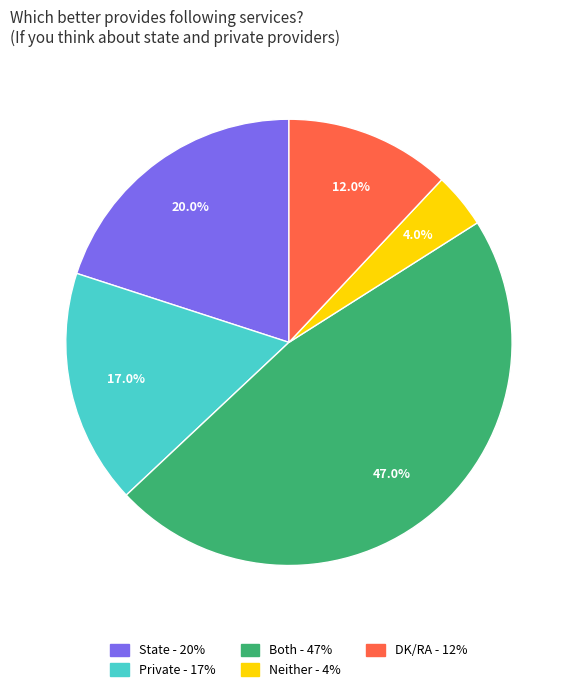

Count the number of slices in the pie.

5